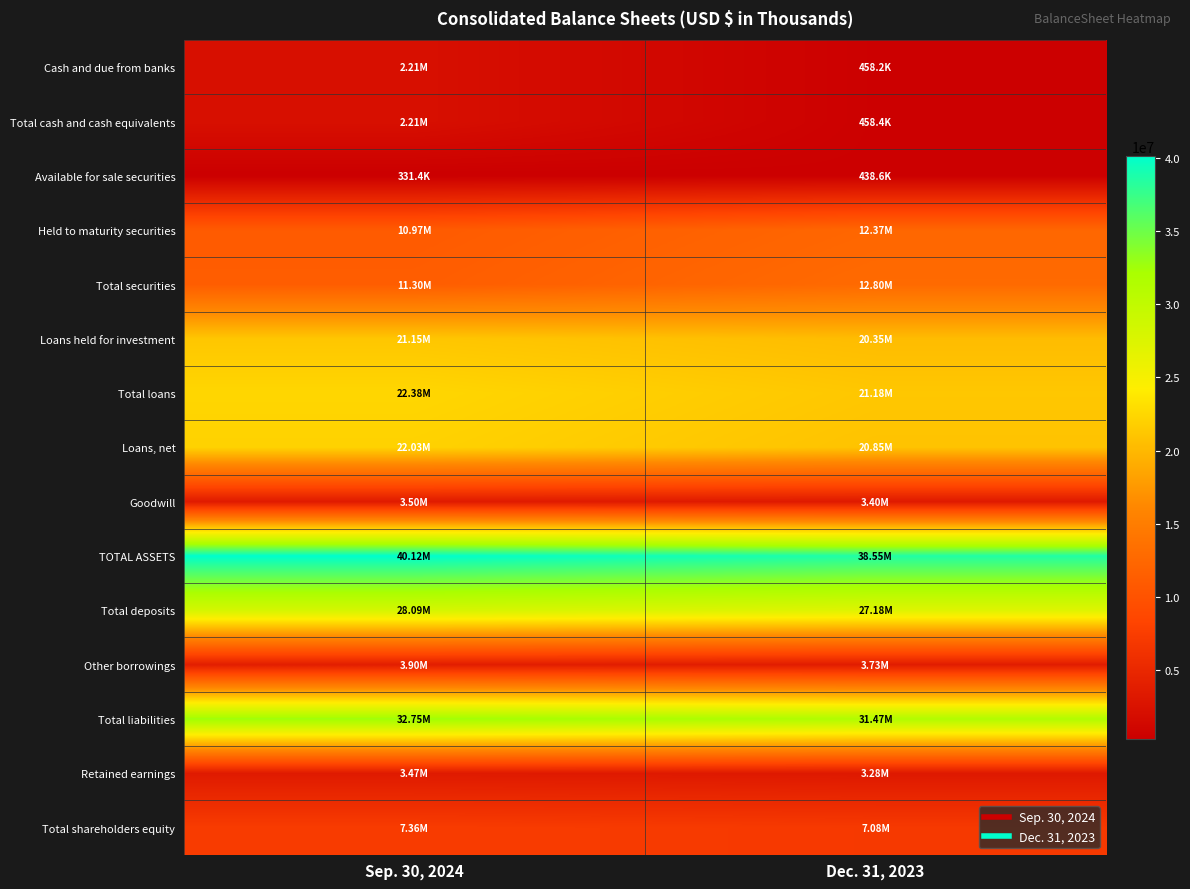

Which series has the largest total across all categories?

TOTAL ASSETS